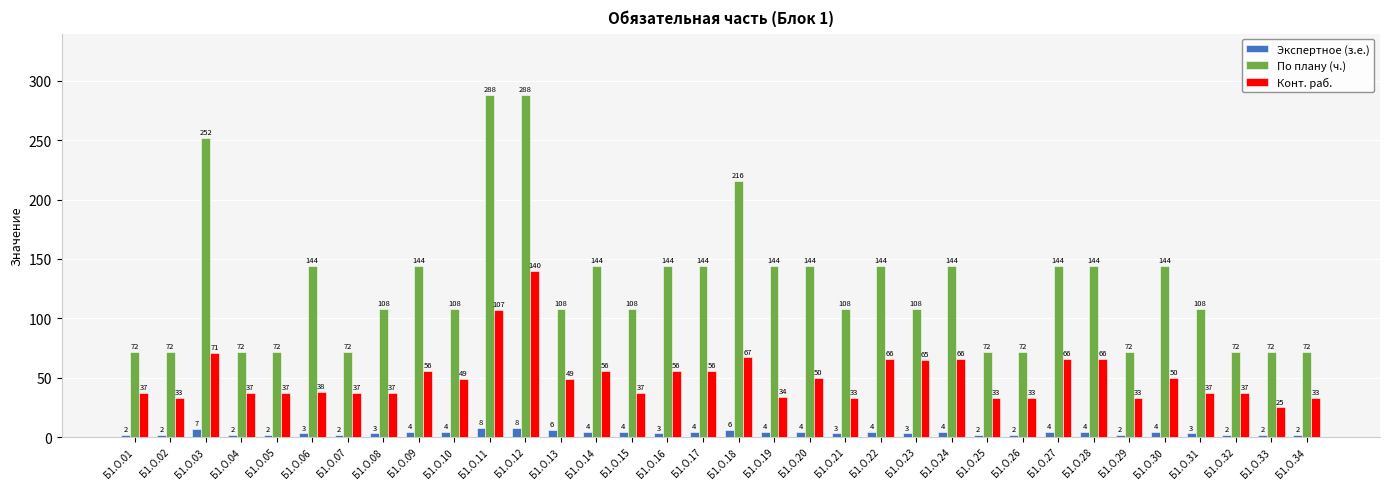

At how many categories does at least one series exceed 172?

4